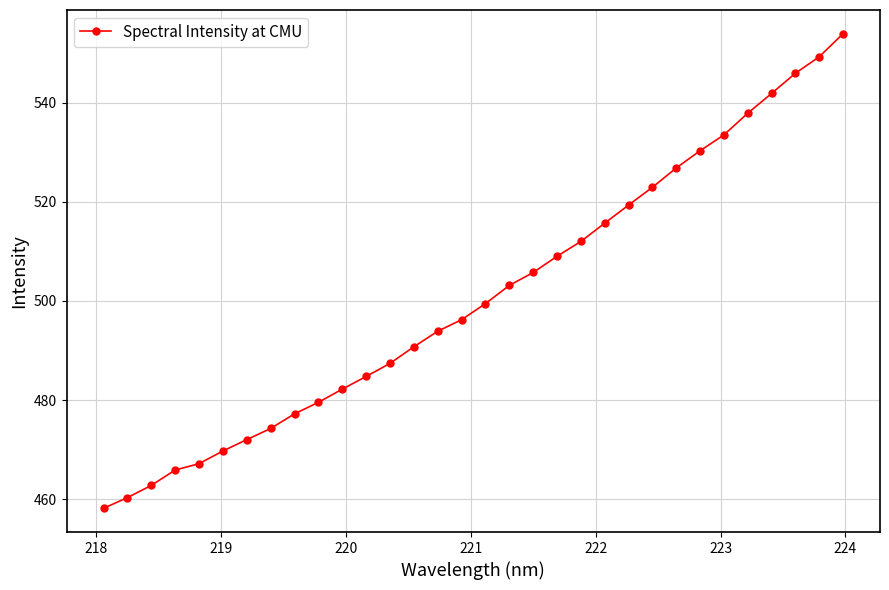

What is the maximum value shown in the chart?

553.9